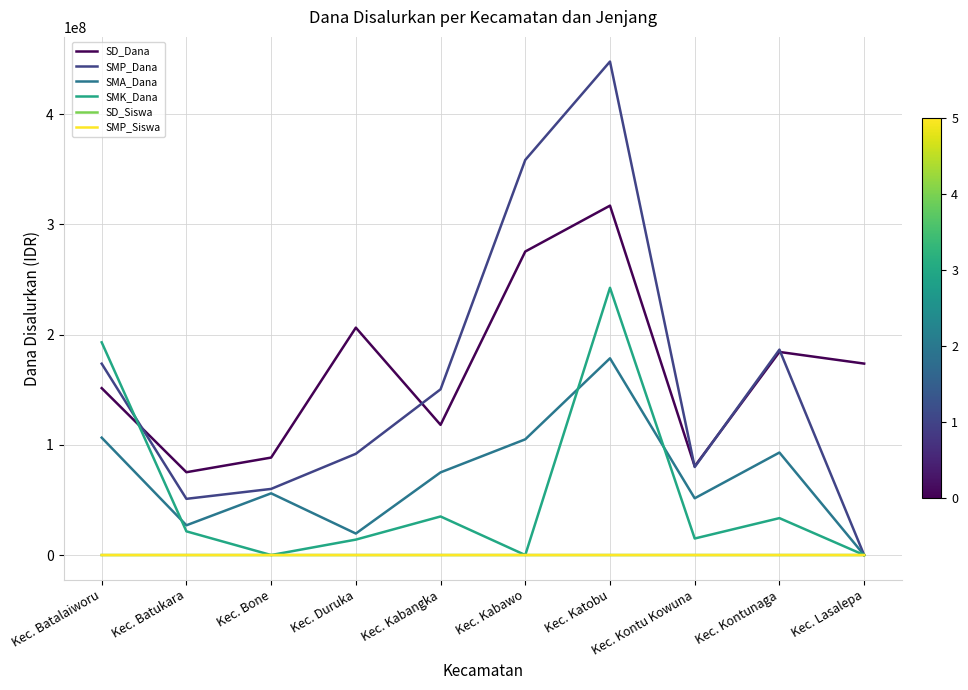

Which series has the largest range (max minus min)?

SMP_Dana